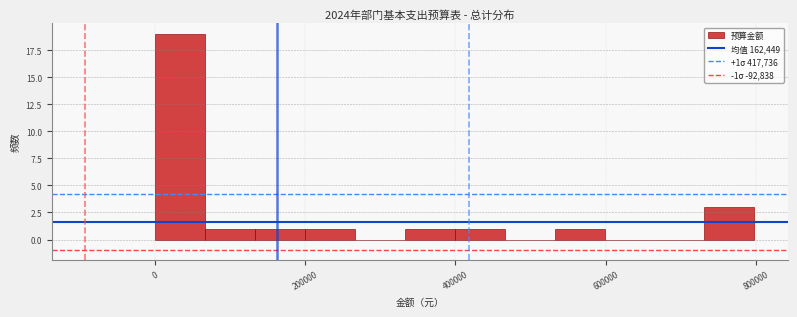

Around what value on the x-axis is the tallest bar? Give the approximate position of its centre, as read against the axis.

40000